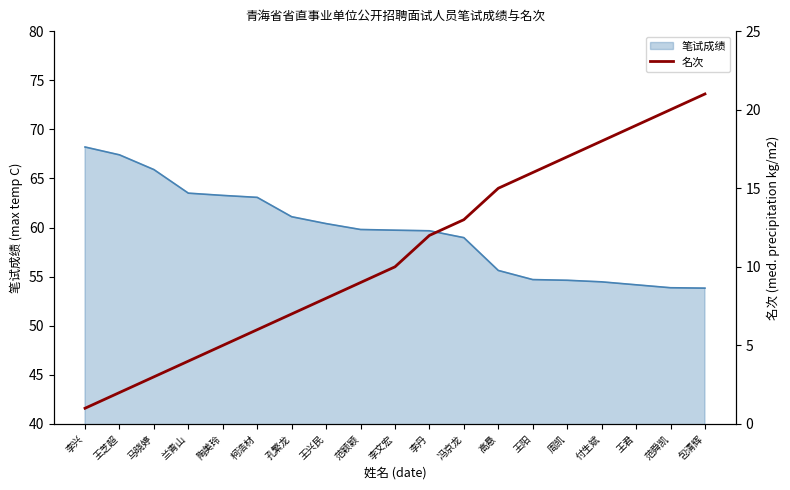

The value of 笔试成绩 at 周凯 is 96.0. True or false?

False